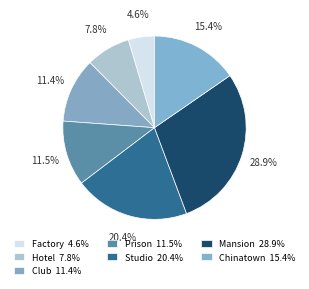

How many slices are in this pie chart?

7